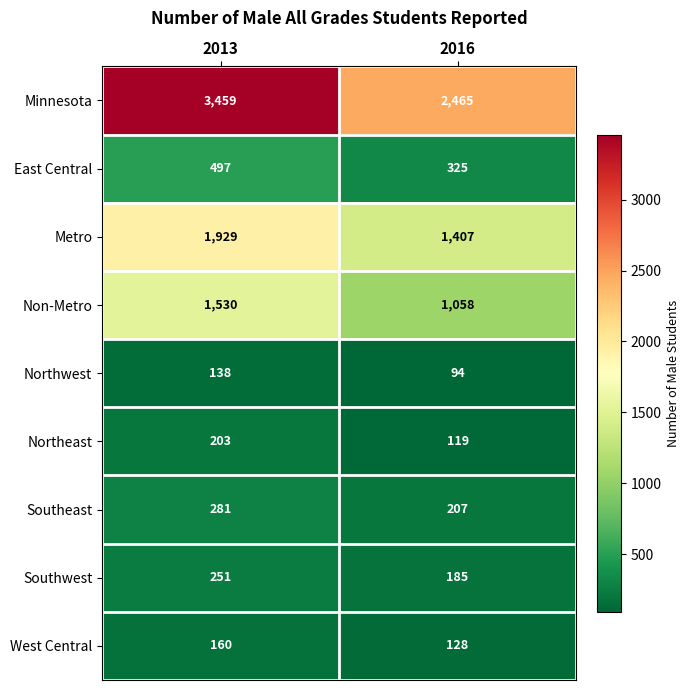

What is the maximum value shown in the chart?

3459